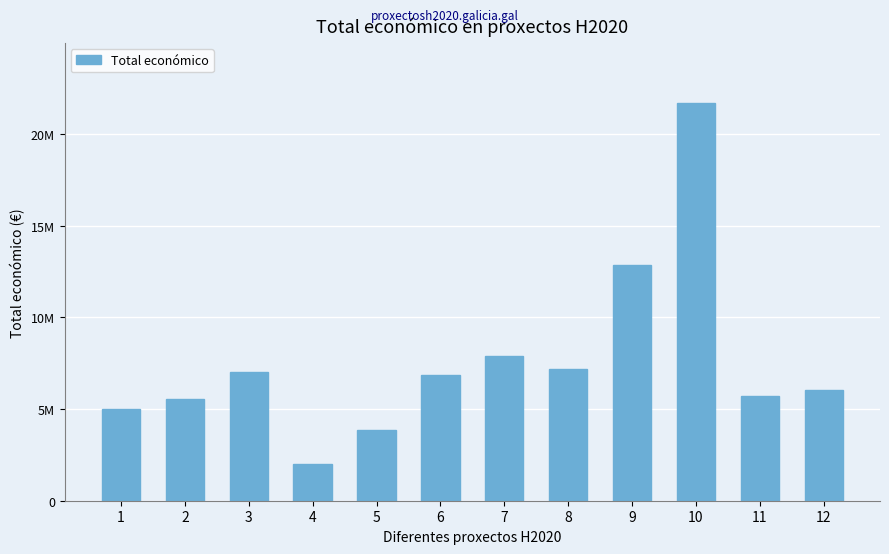

Read the value at 4, to the nearest 10.

1999890